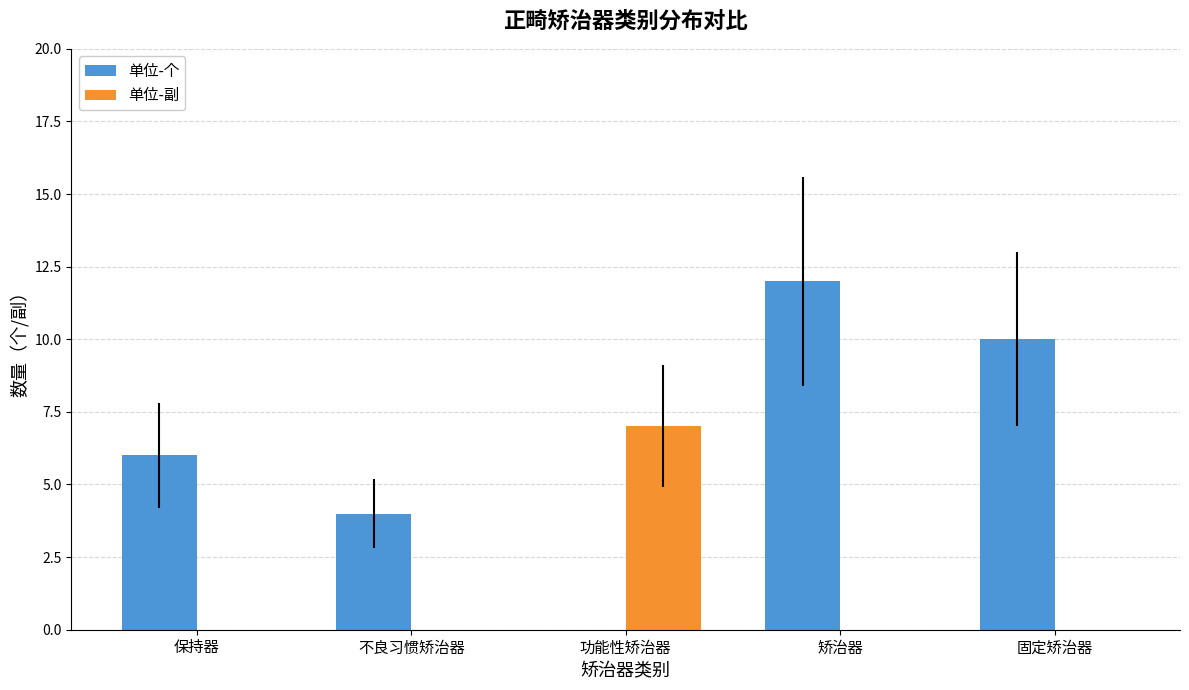

Reading right to left, transcribe all the data shown in this chart.

单位-个: 固定矫治器=10	矫治器=12	功能性矫治器=0	不良习惯矫治器=4	保持器=6
单位-副: 固定矫治器=0	矫治器=0	功能性矫治器=7	不良习惯矫治器=0	保持器=0